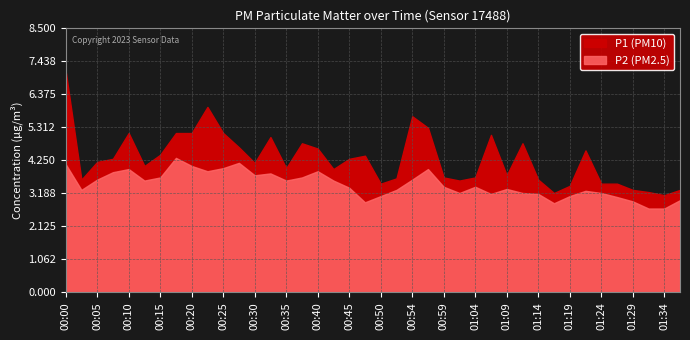

At 01:09, list the series in order from smallest to largest.

P2, P1